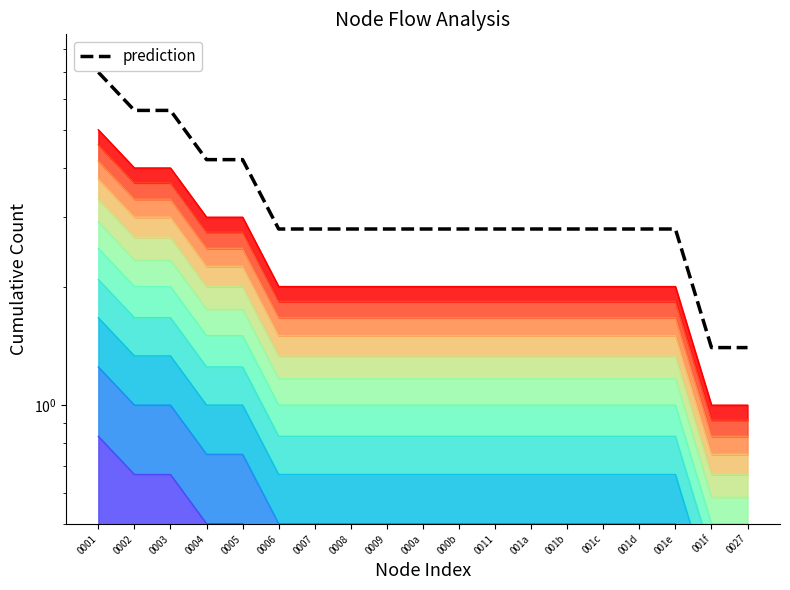

How many lines are shown in the chart?

1